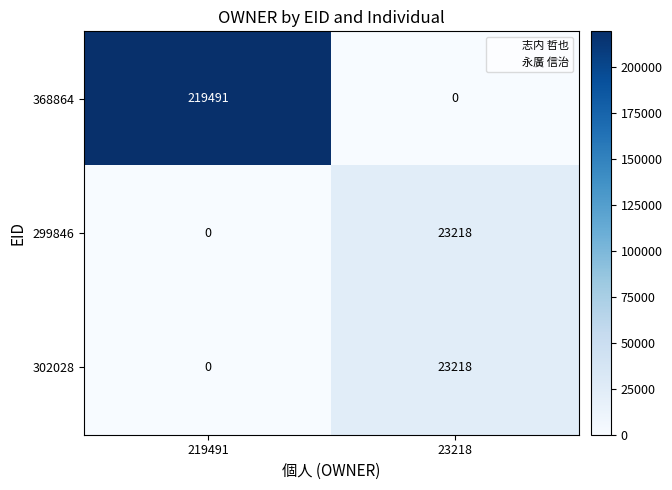

At which label does 368864 reach its minimum?

23218